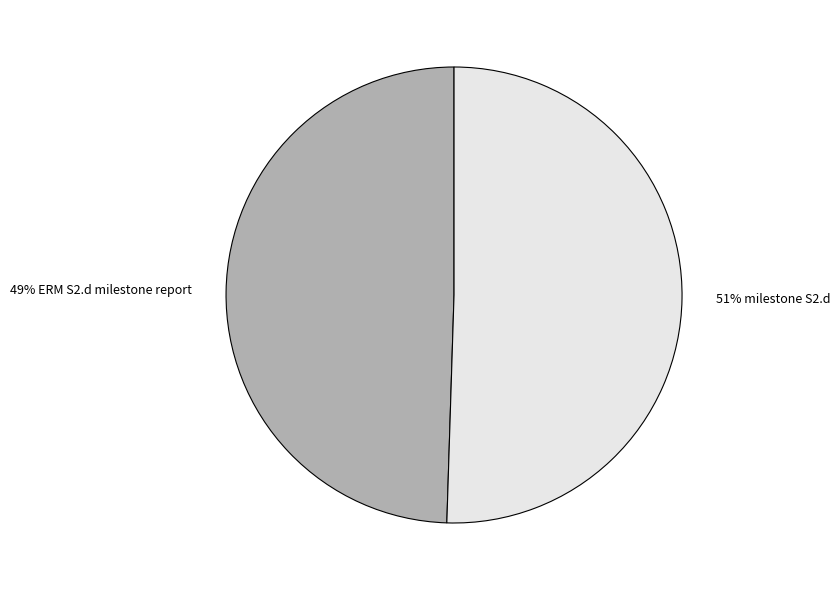

Is it true that 49% ERM S2.d milestone report is 49% of the pie?

True